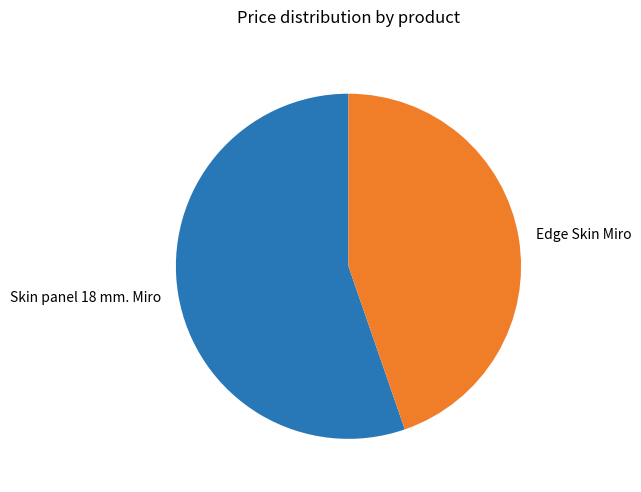

The Edge Skin Miro slice represents 30% of the pie. True or false?

False